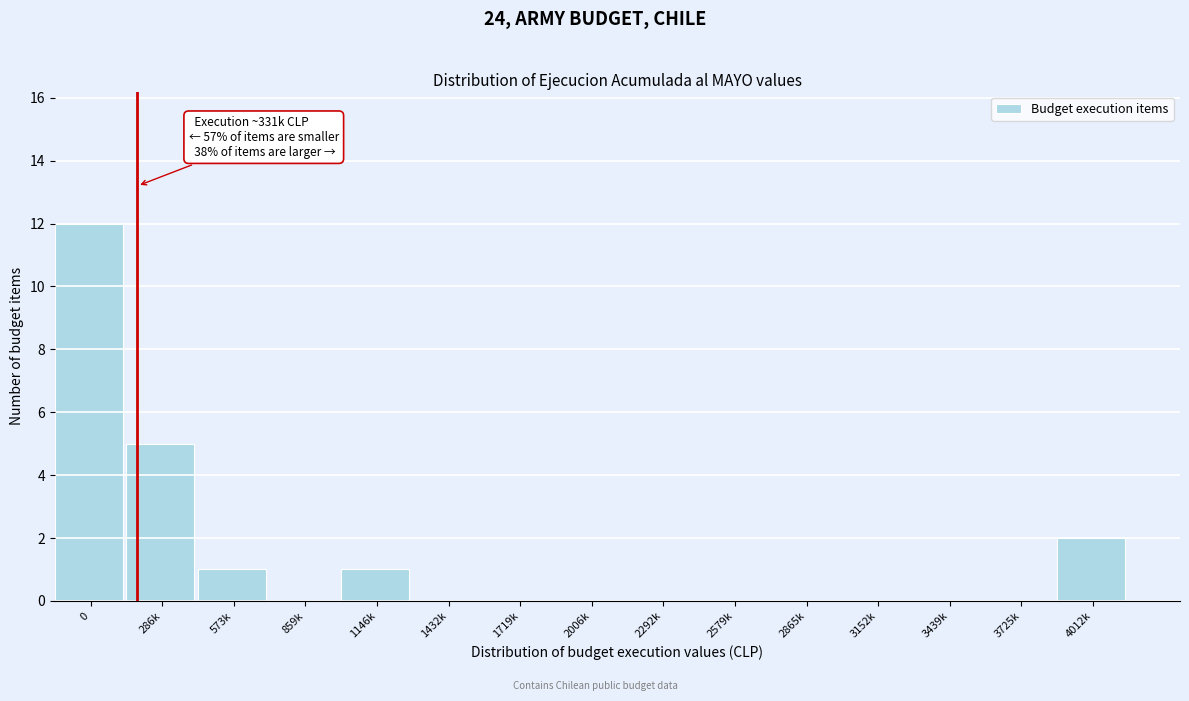

Reading left to right, transcribe all the data shown in this chart.

0=12	286k=5	573k=1	859k=0	1146k=1	1432k=0	1719k=0	2006k=0	2292k=0	2579k=0	2865k=0	3152k=0	3439k=0	3725k=0	4012k=2